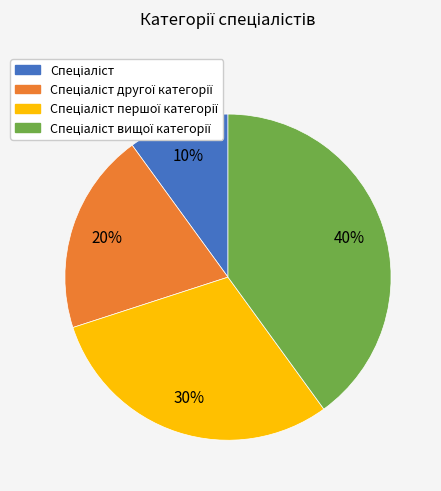

To the nearest percent, what is the difference between the largest and smallest slice percentages?

30%